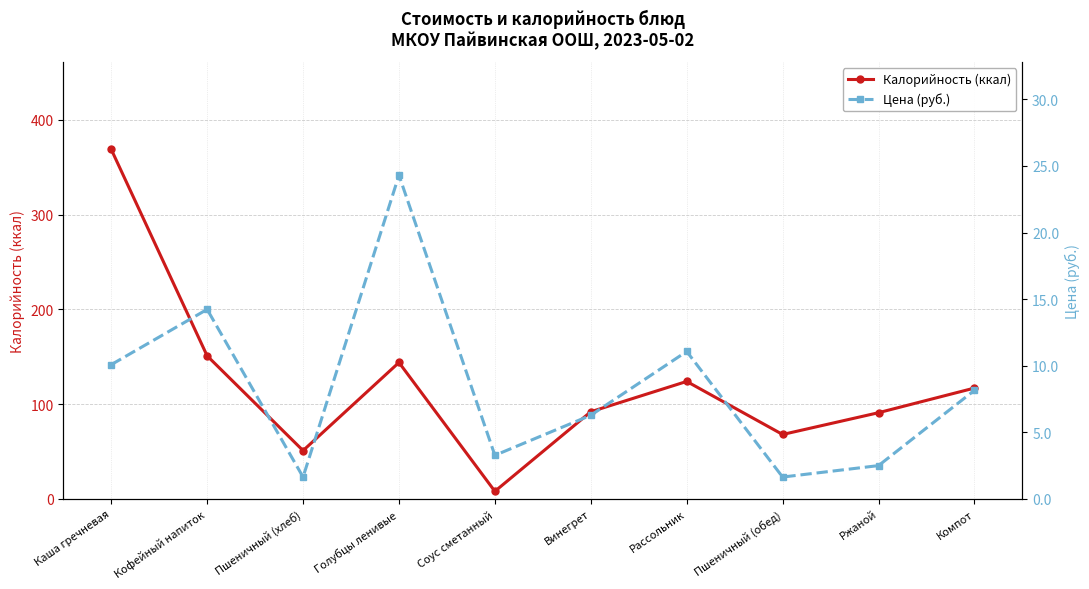

Rank the series at Каша гречневая from lowest to highest value.

Цена (руб.), Калорийность (ккал)